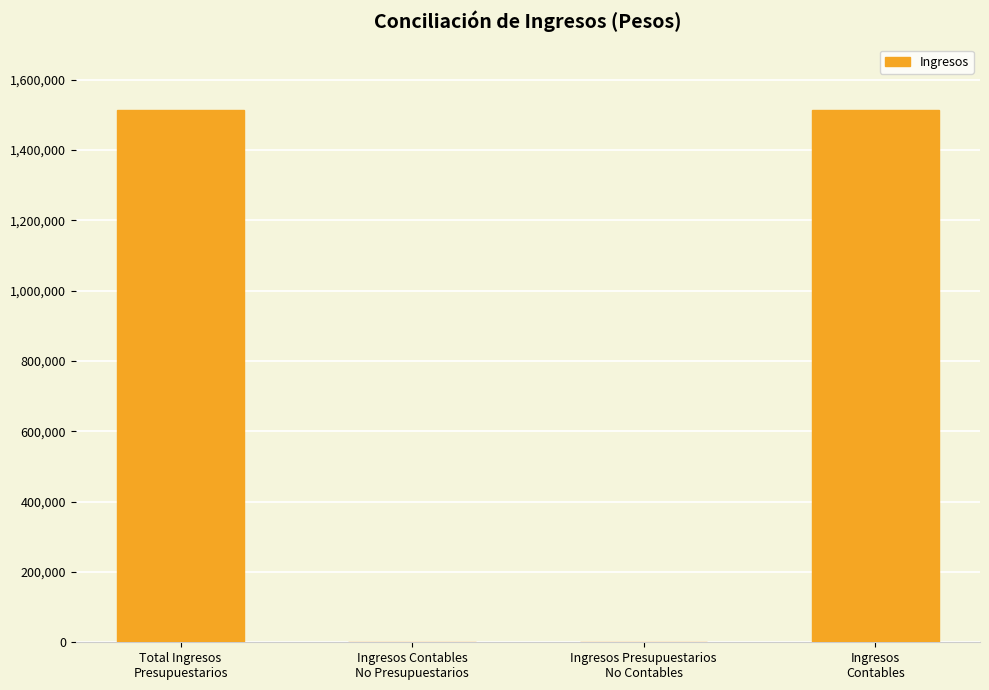

What is the change in value from Ingresos Contables
No Presupuestarios to Ingresos
Contables?

+1514090.8